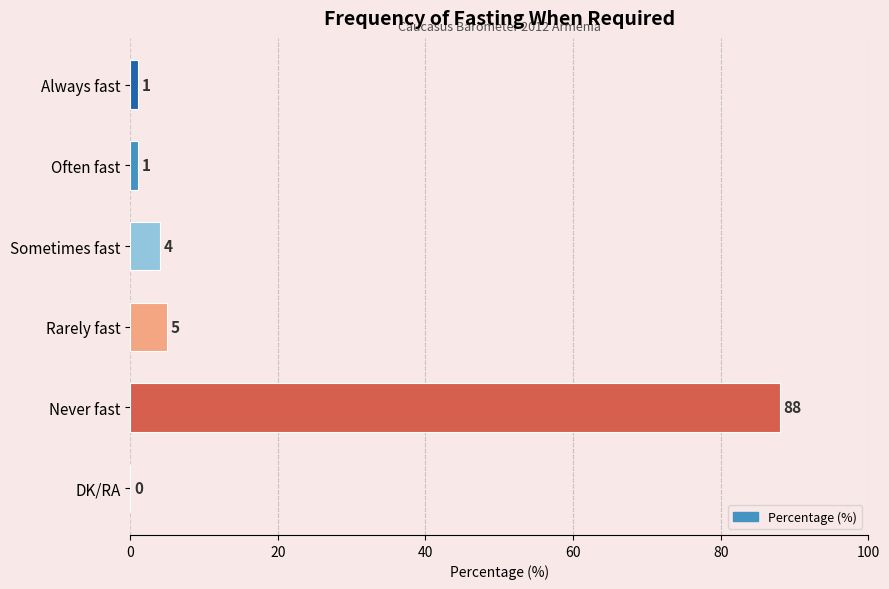

Is it true that the value at Never fast is 120?

False